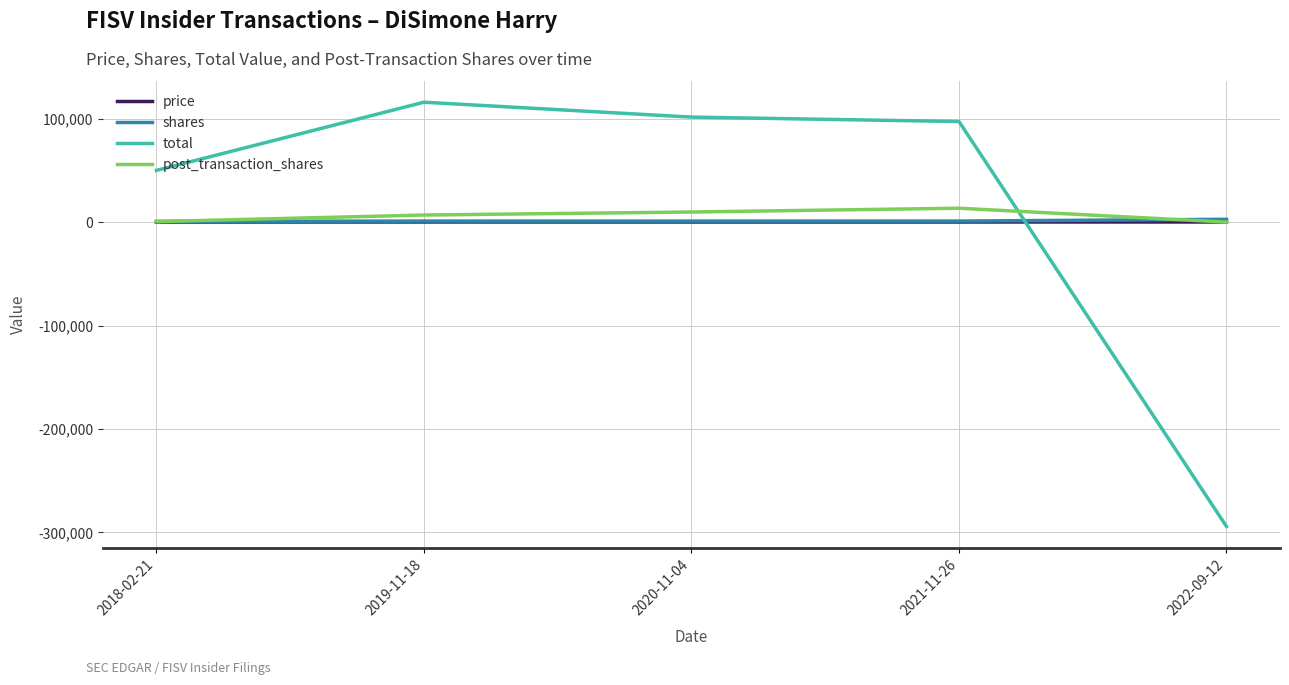

How many lines are shown in the chart?

4